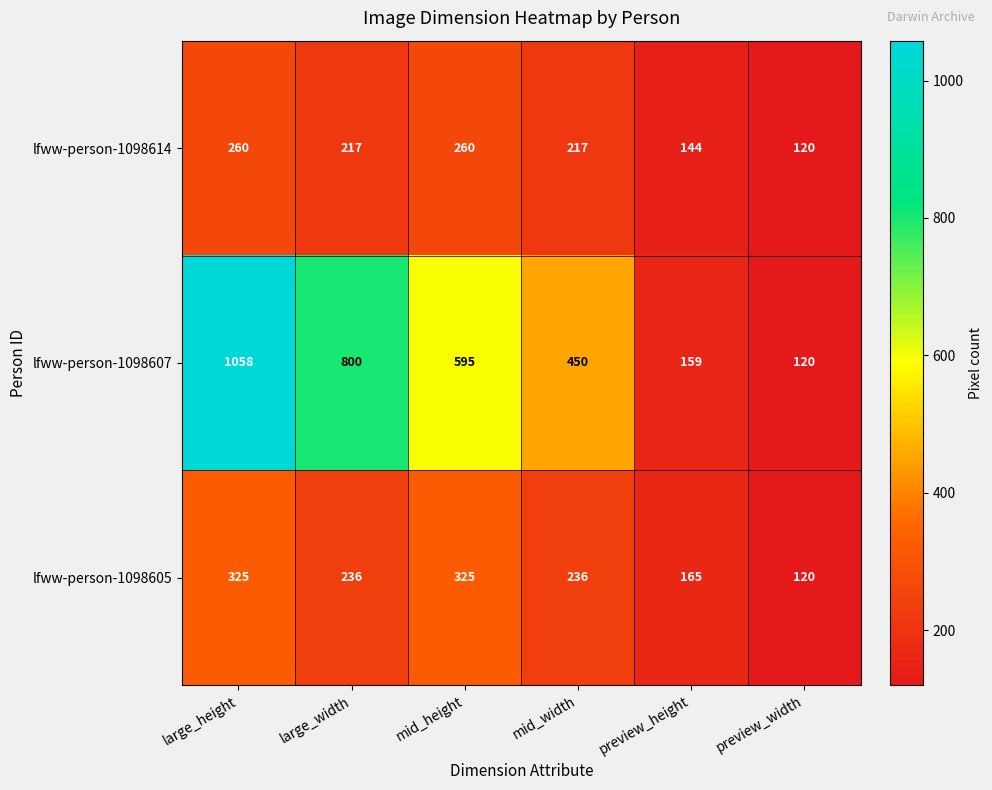

Between mid_width and preview_height, which series saw the biggest shift?

lfww-person-1098607